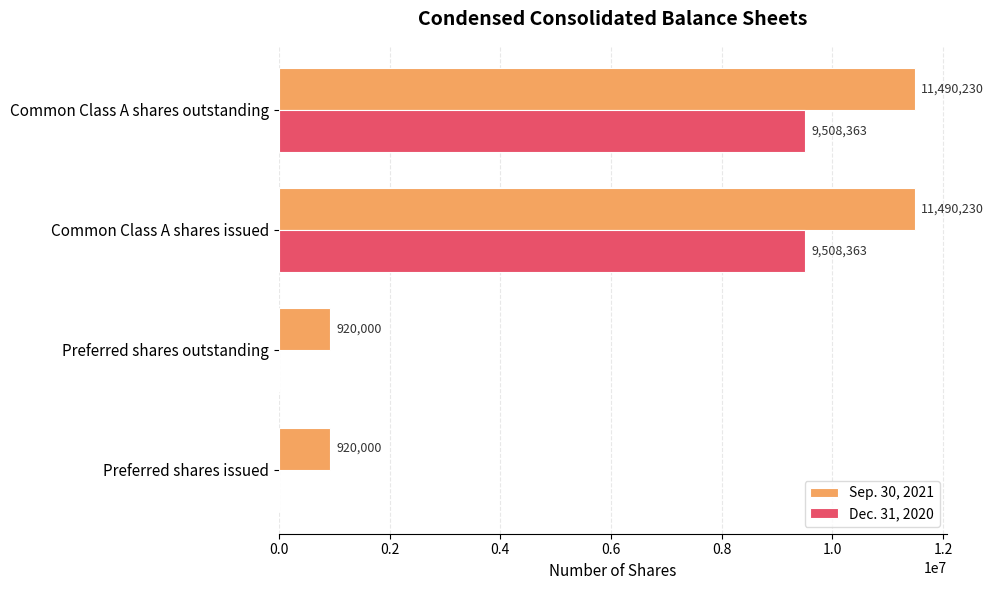

What is the maximum value shown in the chart?

11490230